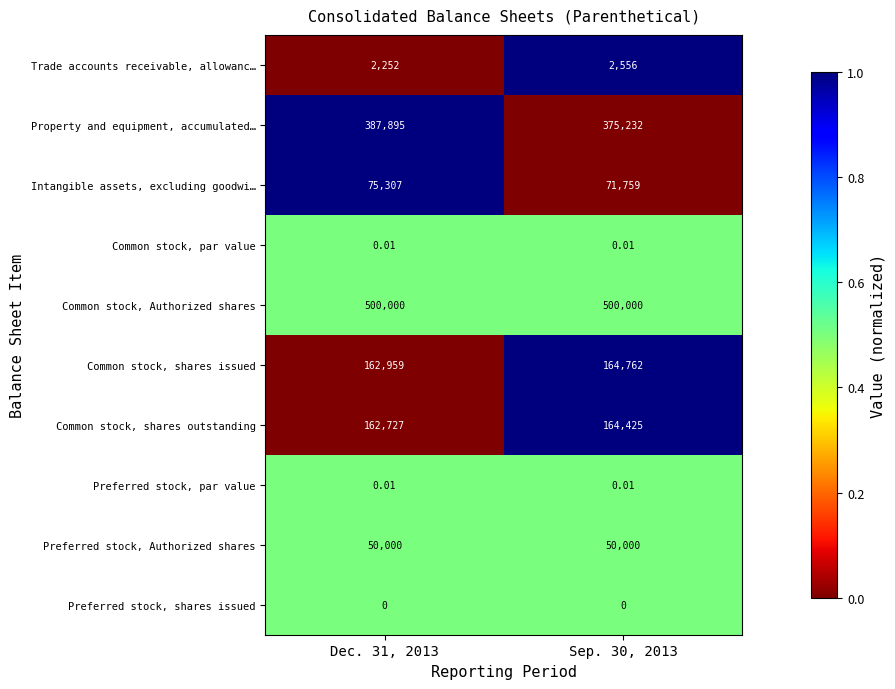

How many categories are shown in the chart?

2